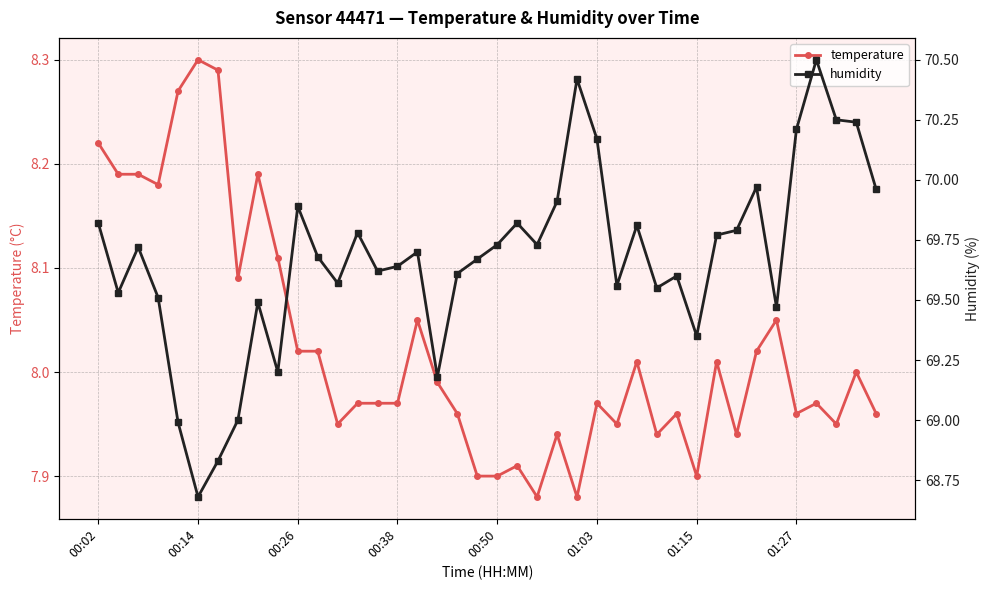

What is the difference between the second highest and second lowest values in the temperature series?

0.4